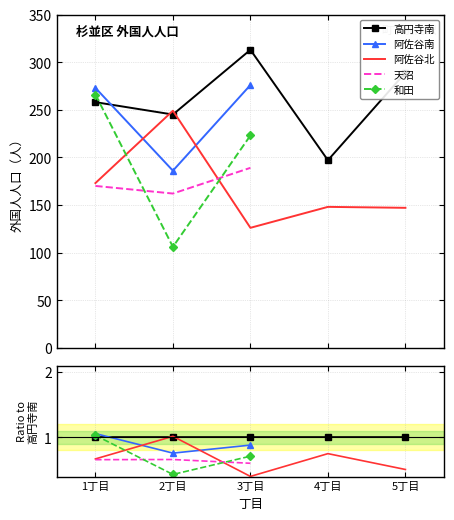

At how many categories does at least one series exceed 0?

5